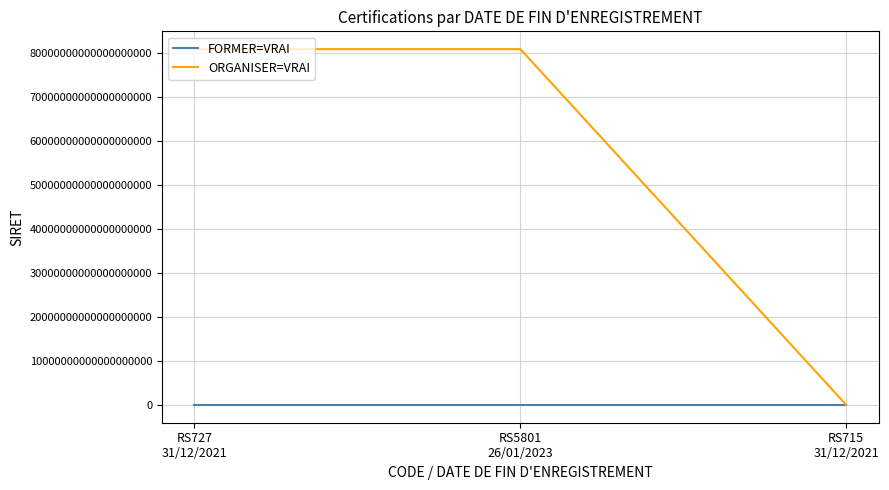

Which series has the largest total across all categories?

ORGANISER=VRAI